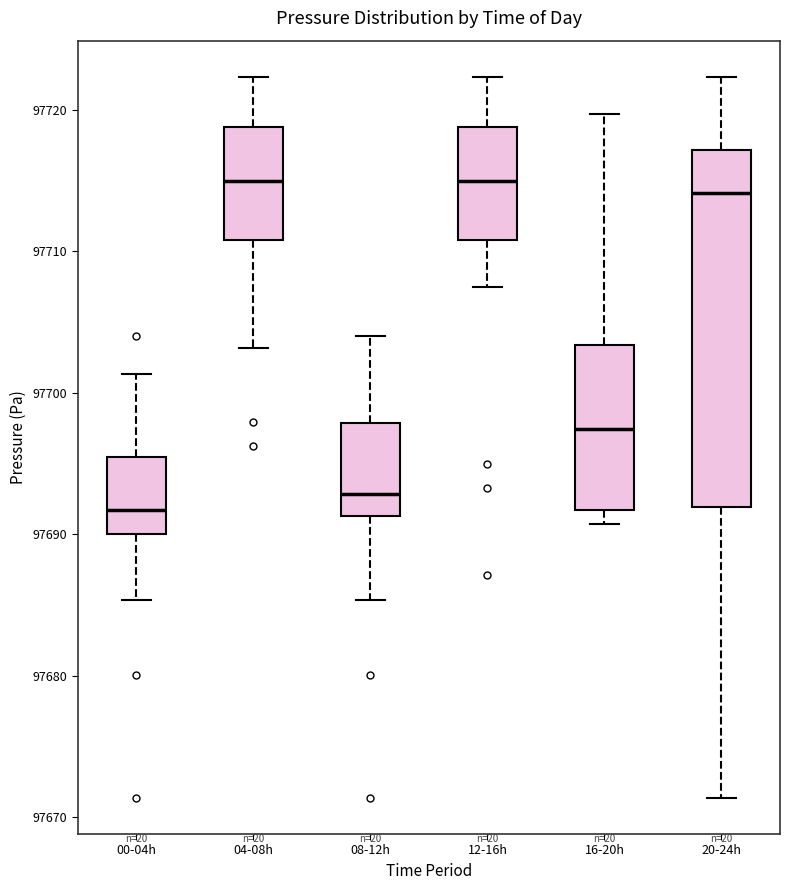

Reading left to right, read every box against the y-axis: the position of its median line, the range the box covers, and the ends of its whiskers. The values are not printed on the chart, so give them approximately, as read against the axis.

00-04h: median 97692, box 97690 to 97695, whiskers 97685 to 97701
04-08h: median 97715, box 97711 to 97719, whiskers 97703 to 97722
08-12h: median 97693, box 97691 to 97698, whiskers 97685 to 97704
12-16h: median 97715, box 97711 to 97719, whiskers 97708 to 97722
16-20h: median 97697, box 97692 to 97703, whiskers 97691 to 97720
20-24h: median 97714, box 97692 to 97717, whiskers 97671 to 97722